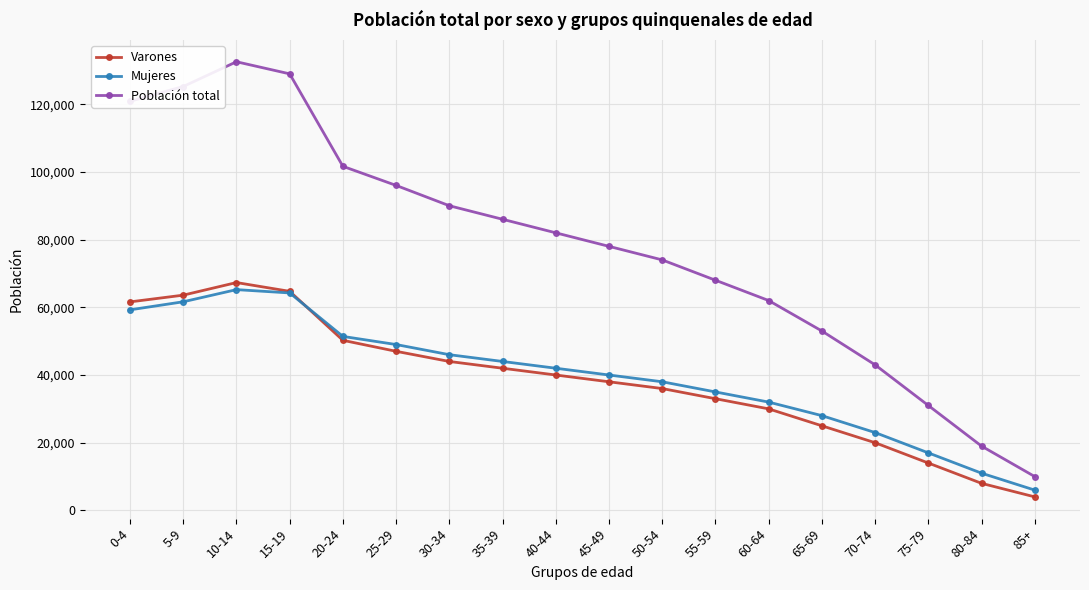

The value of Mujeres at 50-54 is 38000. True or false?

True